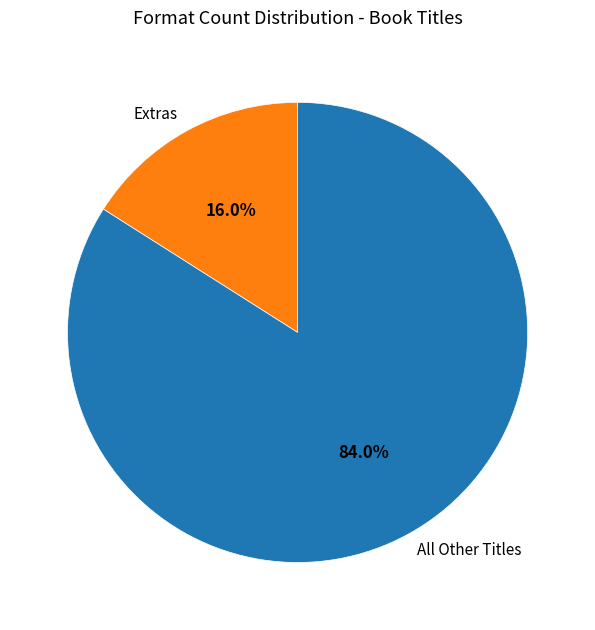

How much of the chart is everything except Extras?

84.0%